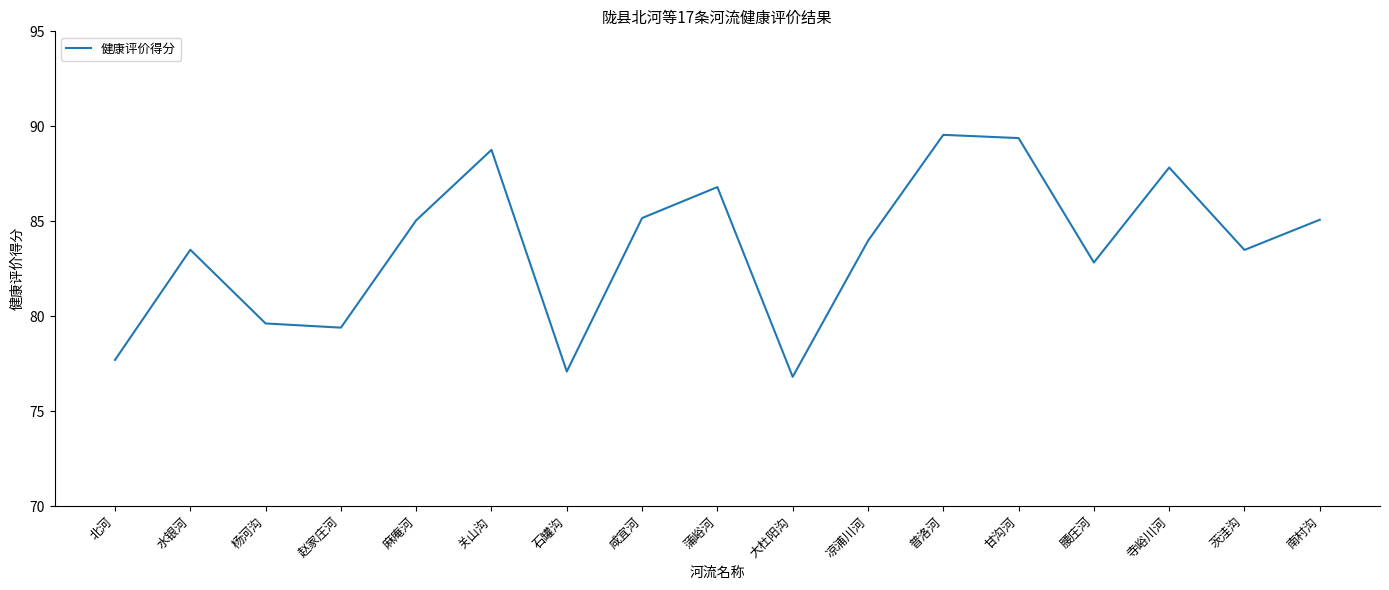

The value at 北河 is 53.5. True or false?

False